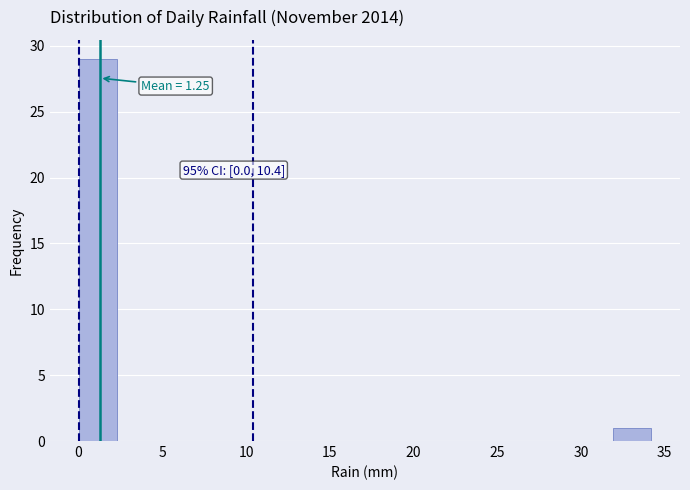

Over which range of the x-axis is the bar tallest?

0.0 to 2.5